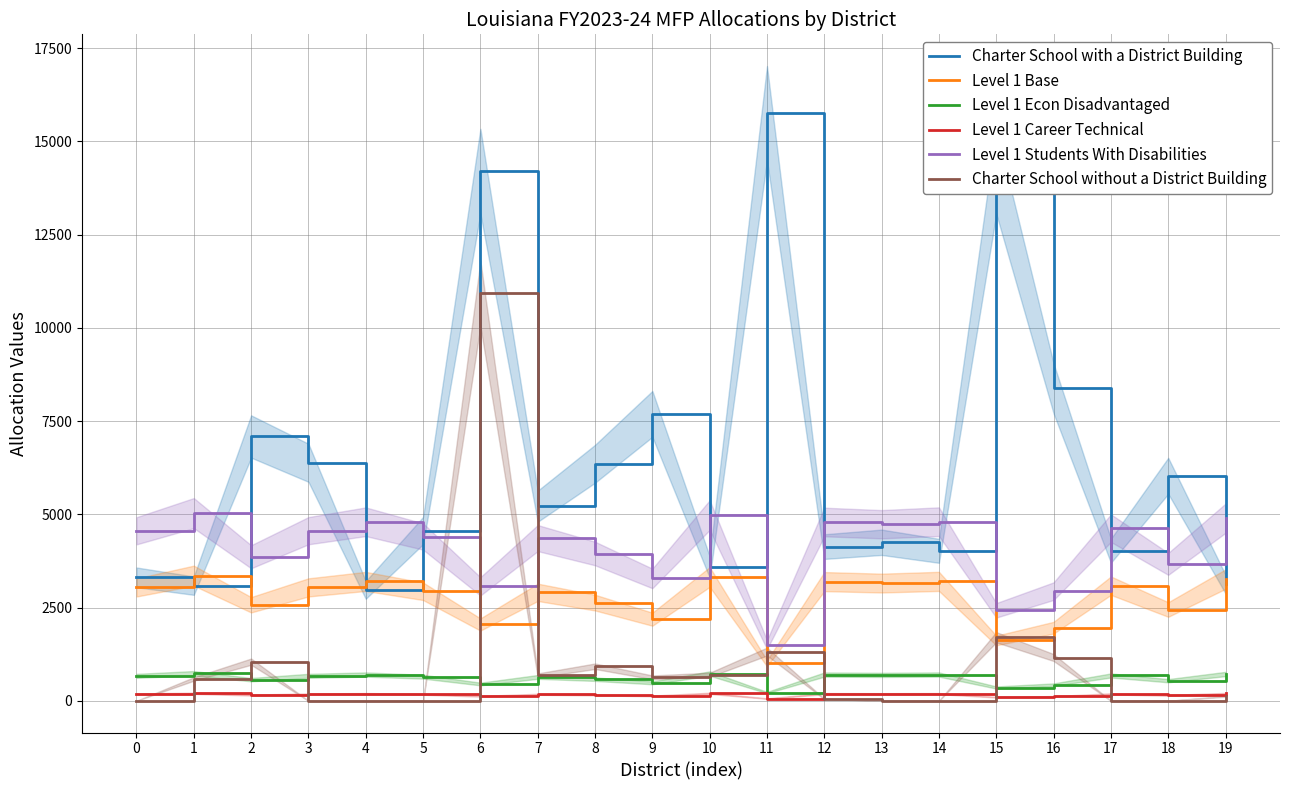

How many values in the Charter School without a District Building series are below 585?

10